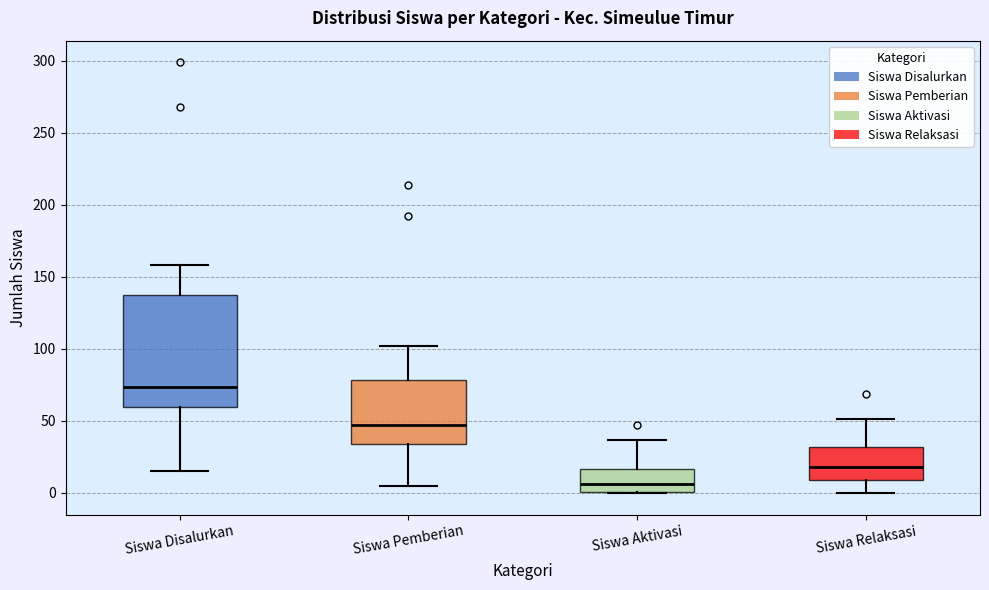

Which box has the highest median line?

Siswa Disalurkan